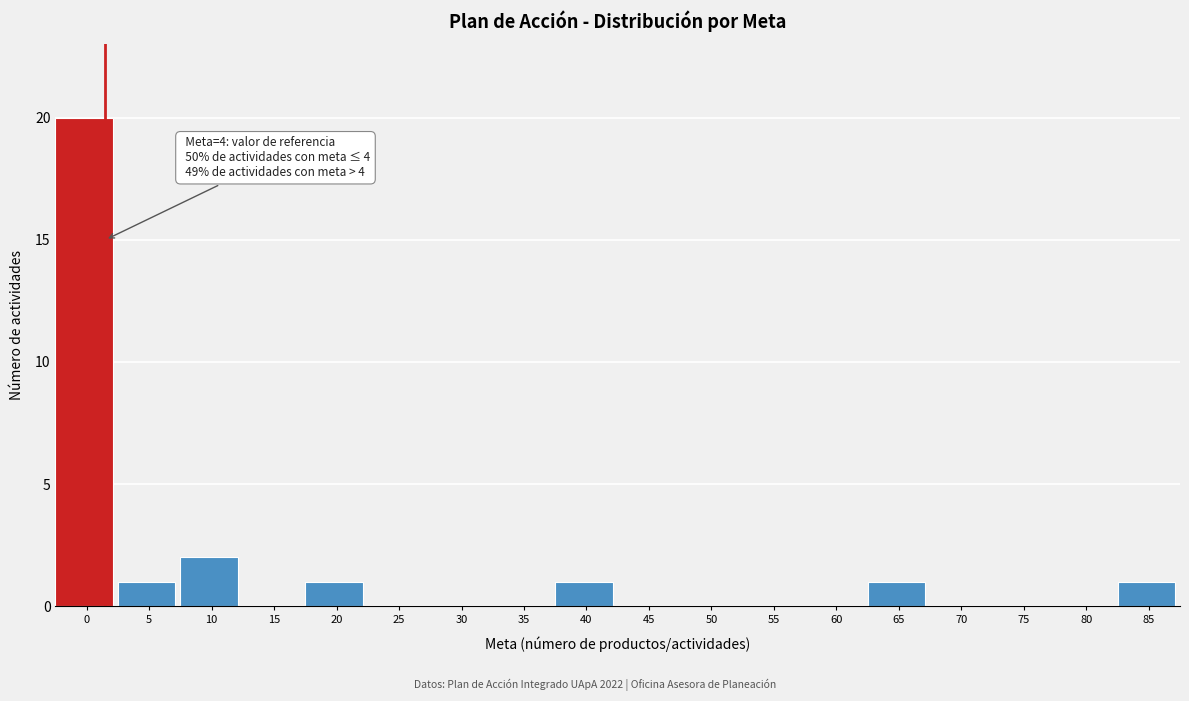

Reading left to right, transcribe all the data shown in this chart.

0=20	5=1	10=2	15=0	20=1	25=0	30=0	35=0	40=1	45=0	50=0	55=0	60=0	65=1	70=0	75=0	80=0	85=1